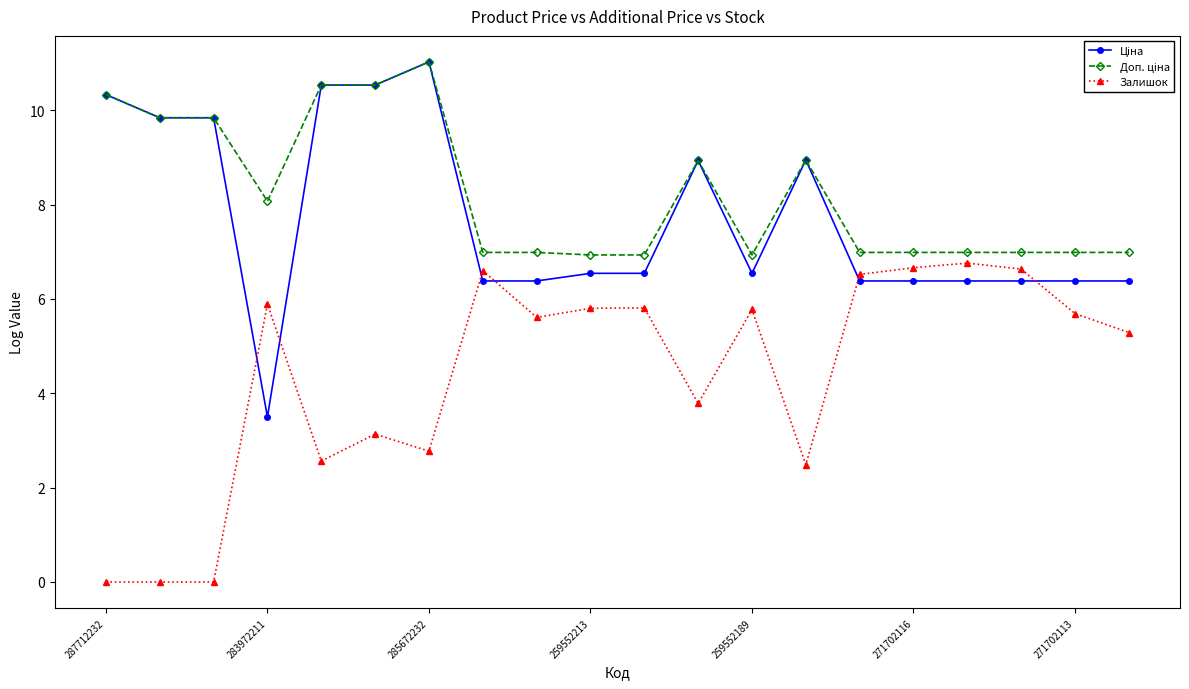

What is the greatest value displayed?

11.0